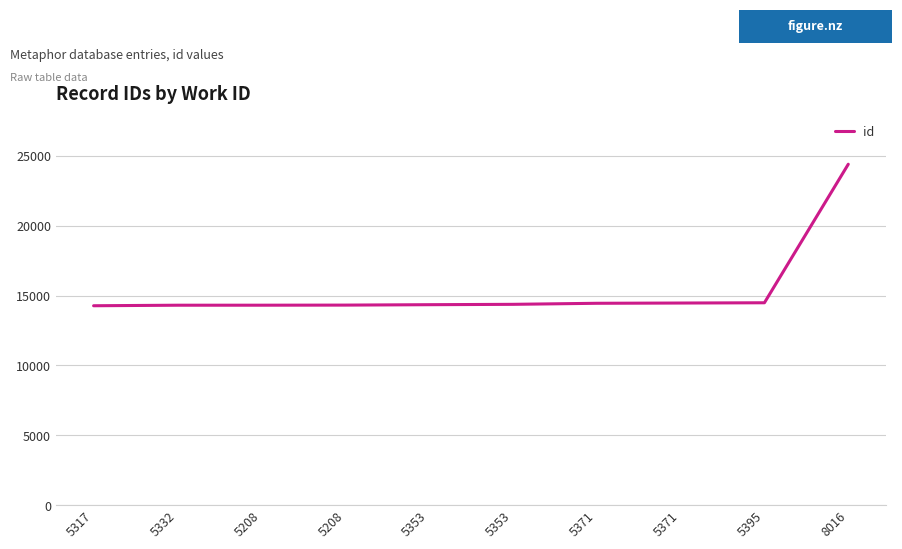

Does the chart have visible grid lines?

Yes